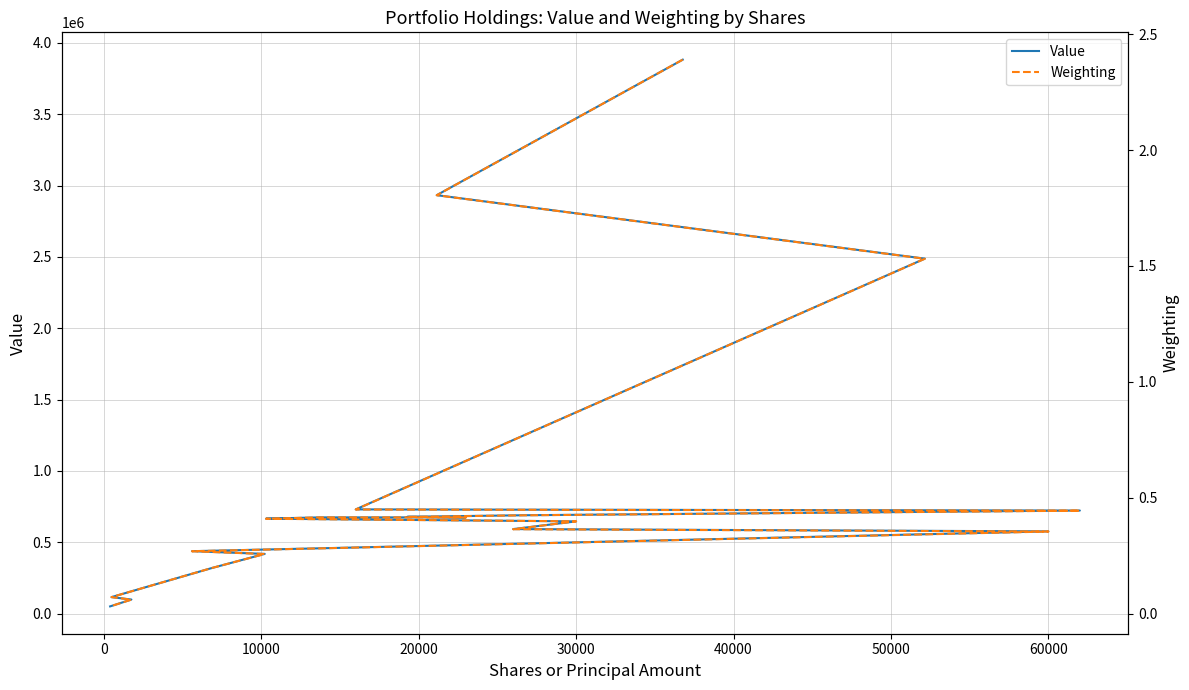

True or false: Value and Weighting intersect in this chart.

False